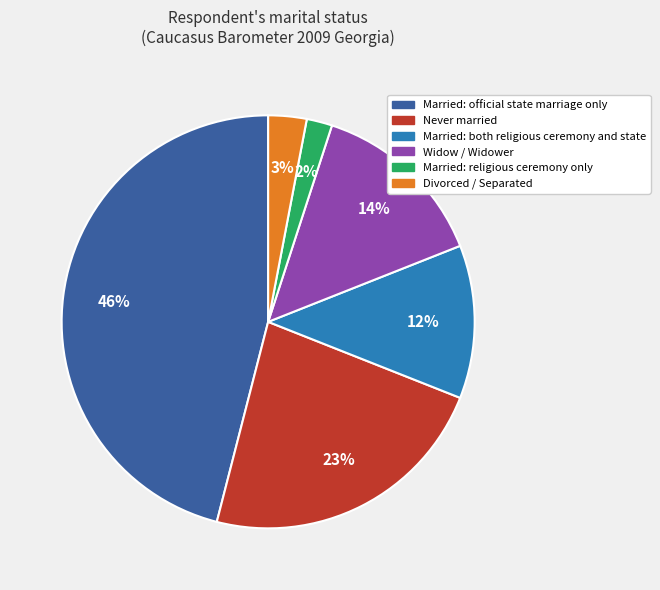

Combined, do Widow / Widower and Divorced / Separated account for over 50%?

No